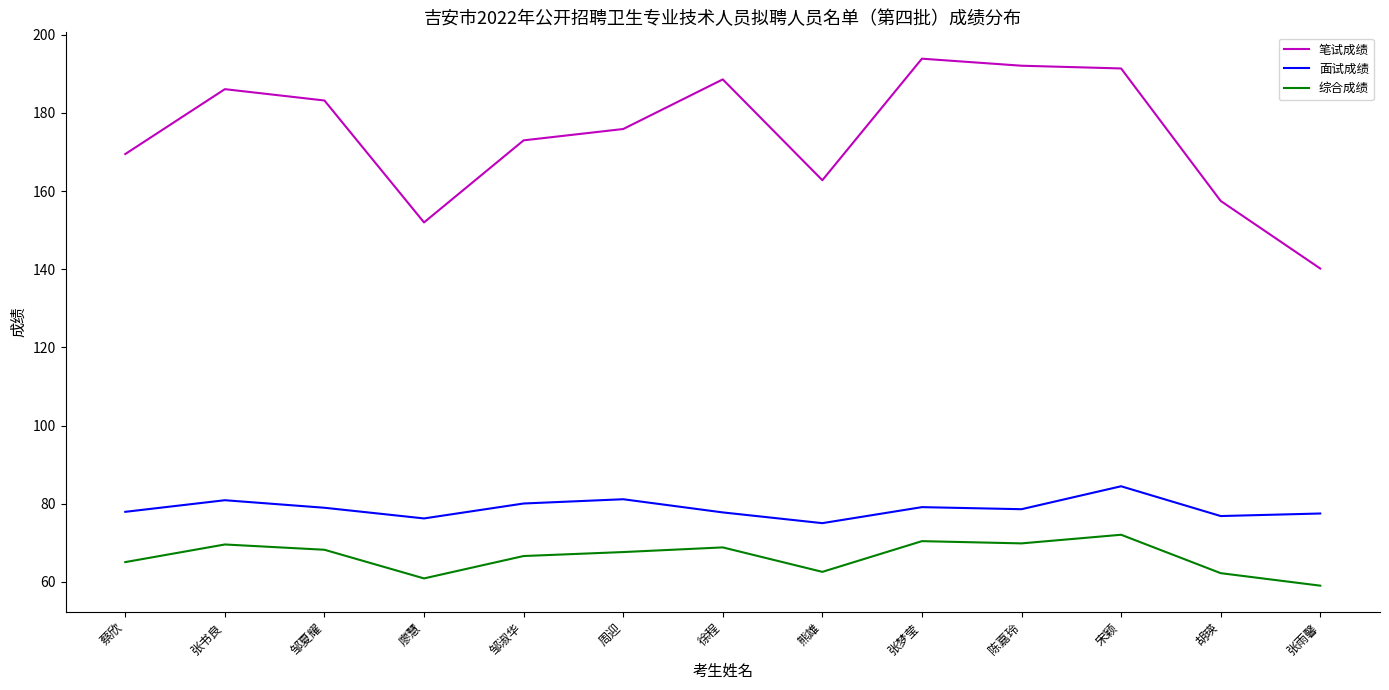

Between 廖慧 and 邹淑华, which series saw the biggest shift?

笔试成绩